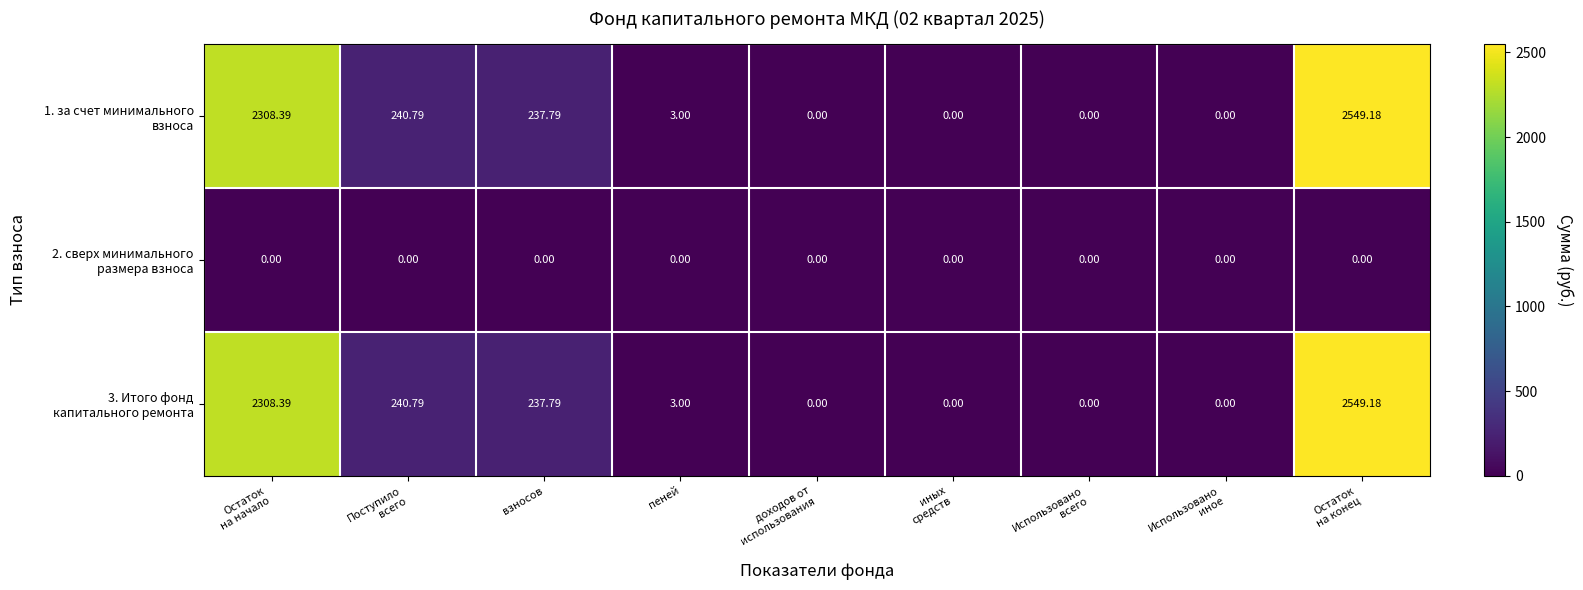

How many distinct data groups are displayed?

3